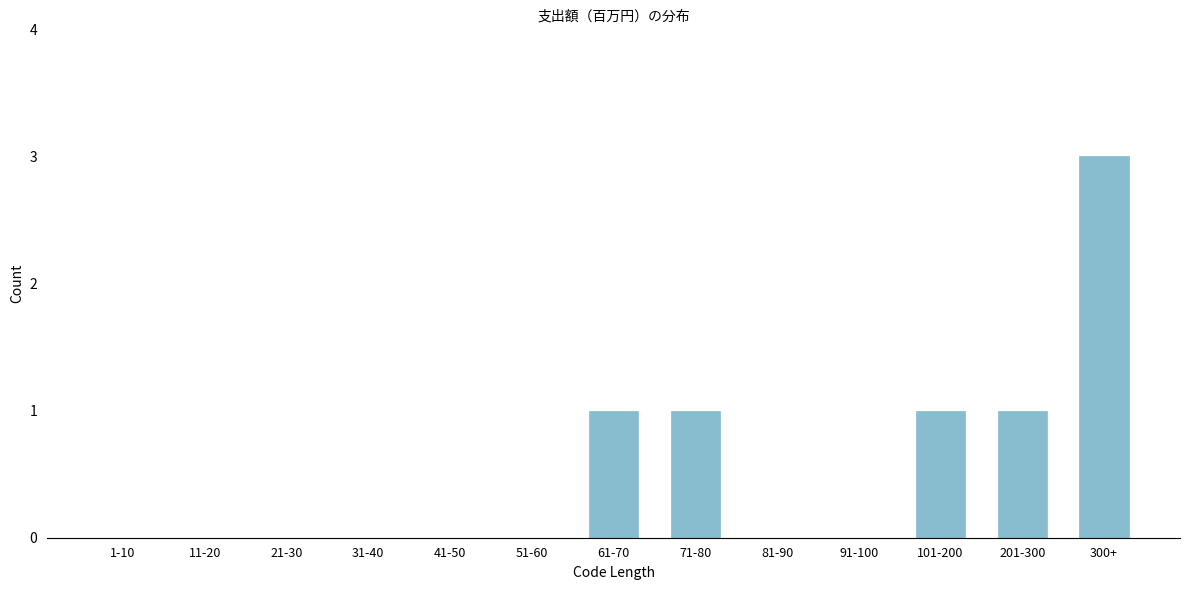

Reading left to right, extract all data points from this chart.

1-10=0	11-20=0	21-30=0	31-40=0	41-50=0	51-60=0	61-70=1	71-80=1	81-90=0	91-100=0	101-200=1	201-300=1	300+=3